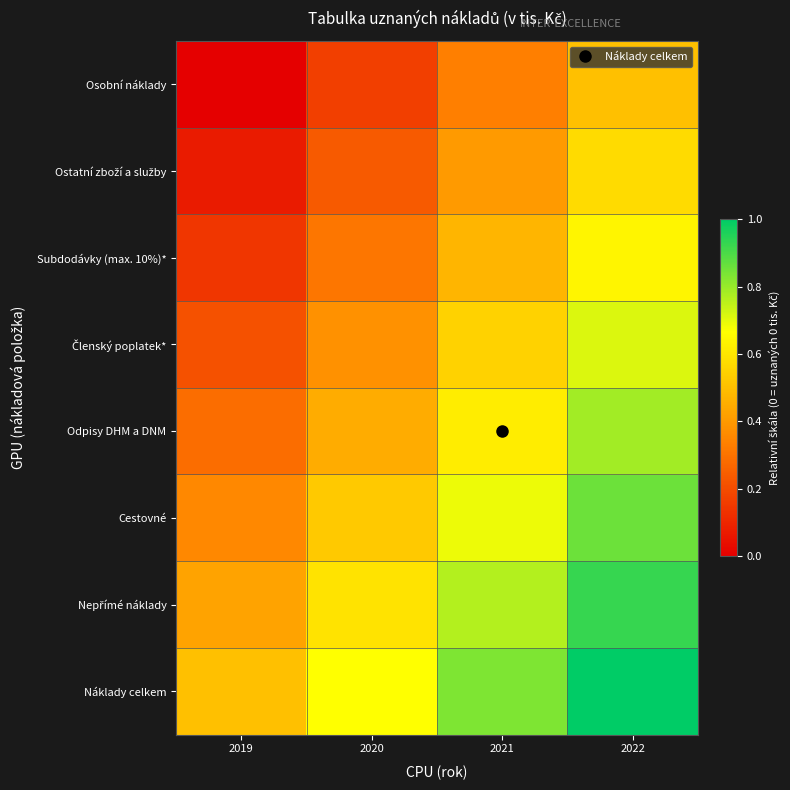

Which has a higher value, 2020 or 2019?

2020